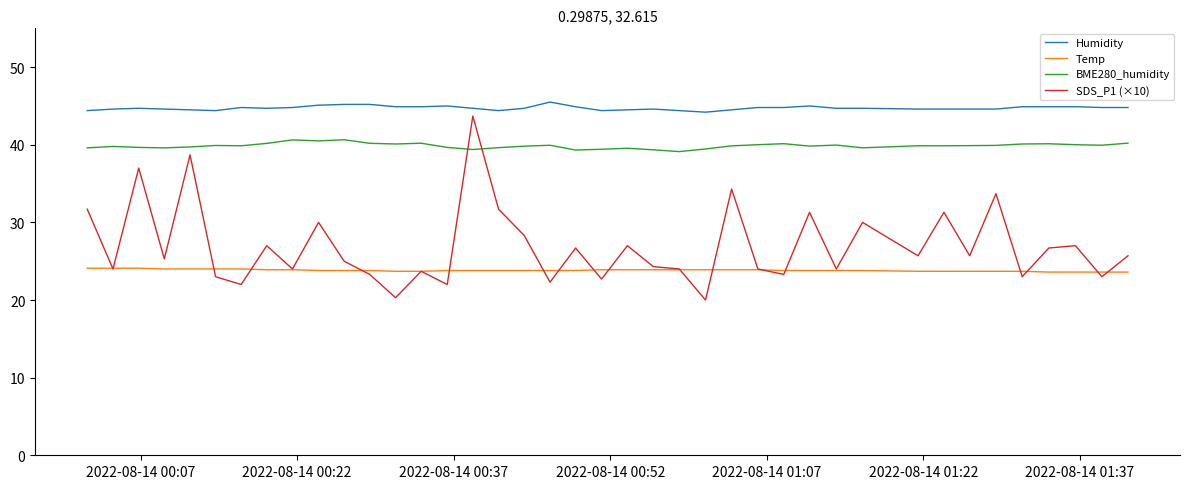

Which series has the widest spread of values?

SDS_P1 (×10)